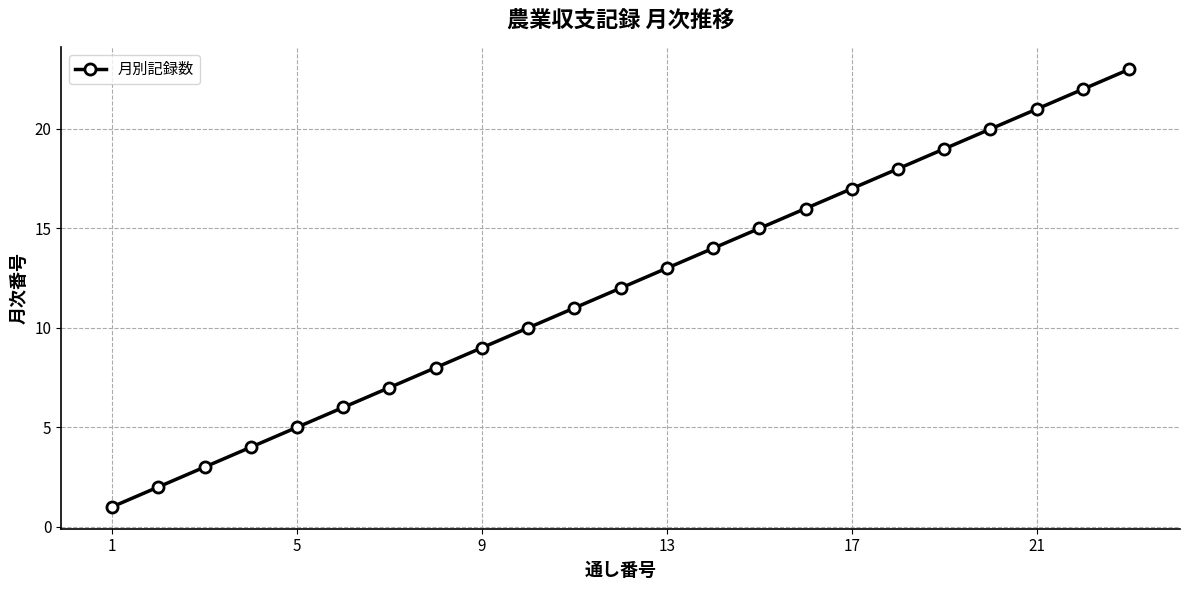

How many lines are shown in the chart?

1